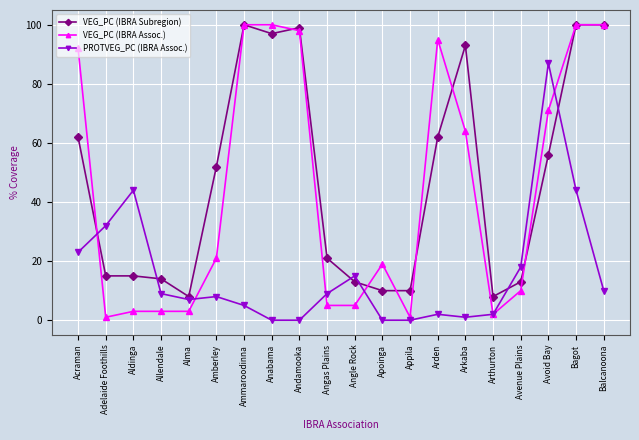

The VEG_PC (IBRA Subregion) series shows 97 at Anabama. True or false?

True